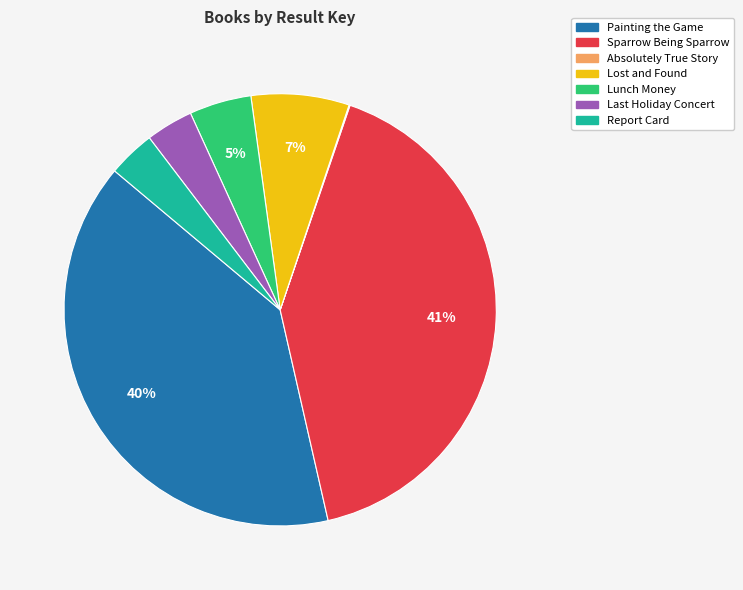

Is Painting the Game the majority of the pie?

No